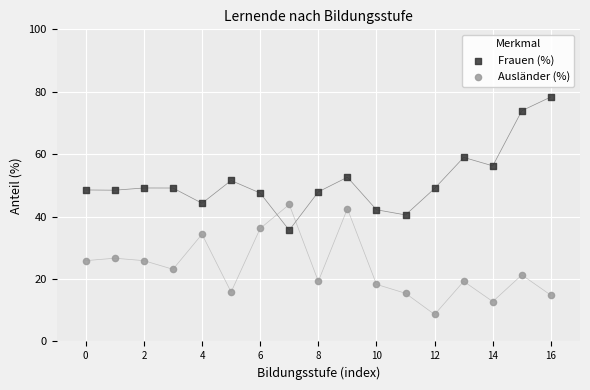

Which series contains the lowest Y value?

Ausländer (%)